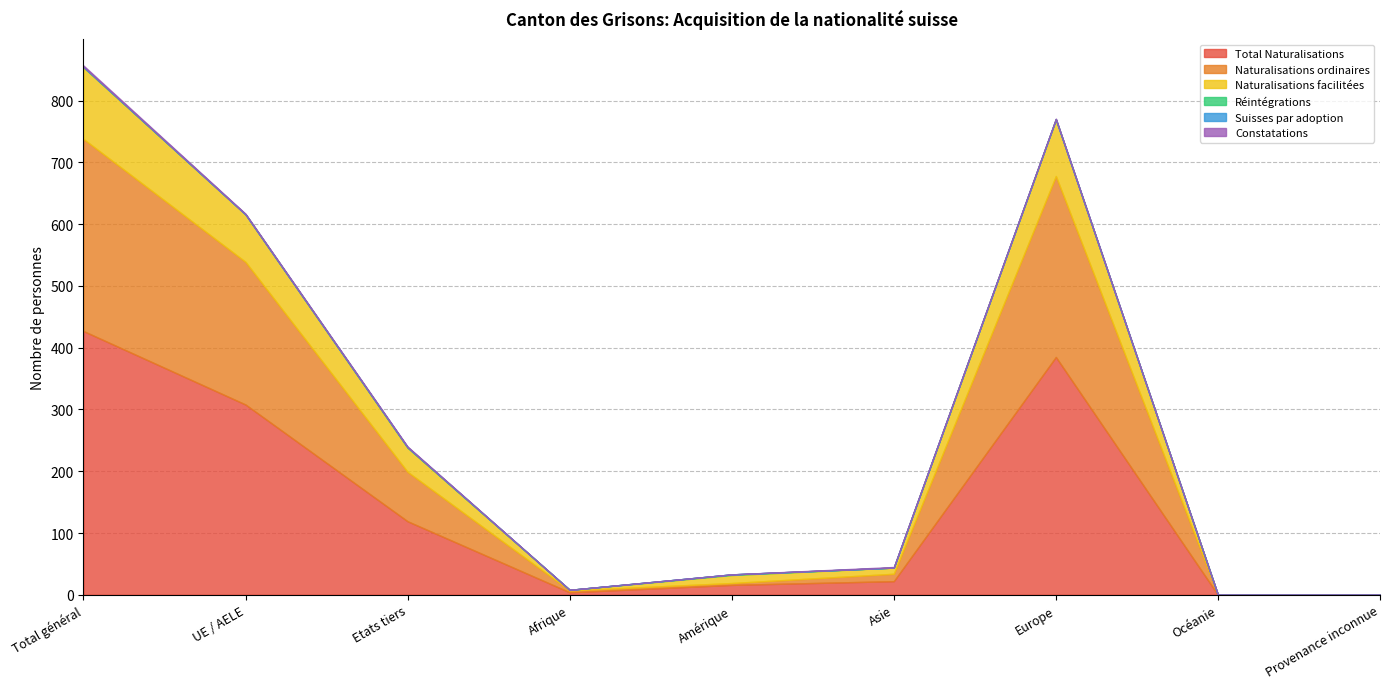

Reading left to right, extract all data points from this chart.

Total Naturalisations: 427	308	119	4	16	22	385	0	0
Naturalisations ordinaires: 311	231	80	3	3	12	293	0	0
Naturalisations facilitées: 116	77	39	1	13	10	92	0	0
Réintégrations: 1	0	1	0	1	0	0	0	0
Suisses par adoption: 0	0	0	0	0	0	0	0	0
Constatations: 2	1	1	0	0	1	1	0	0